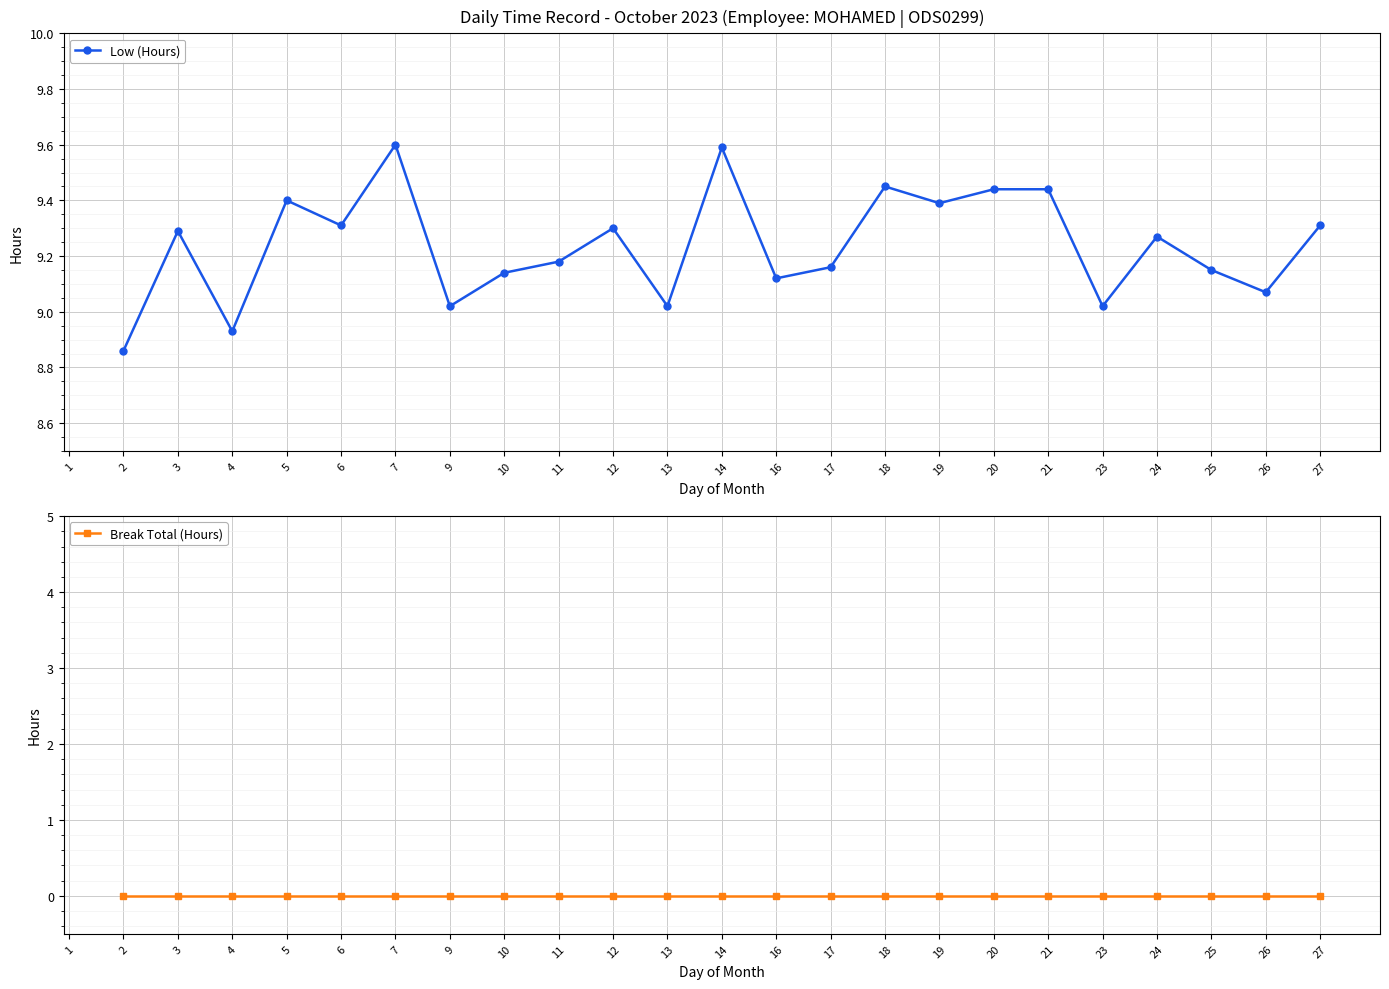

What is the difference between the Low (Hours) values at 25 and 18?

0.3